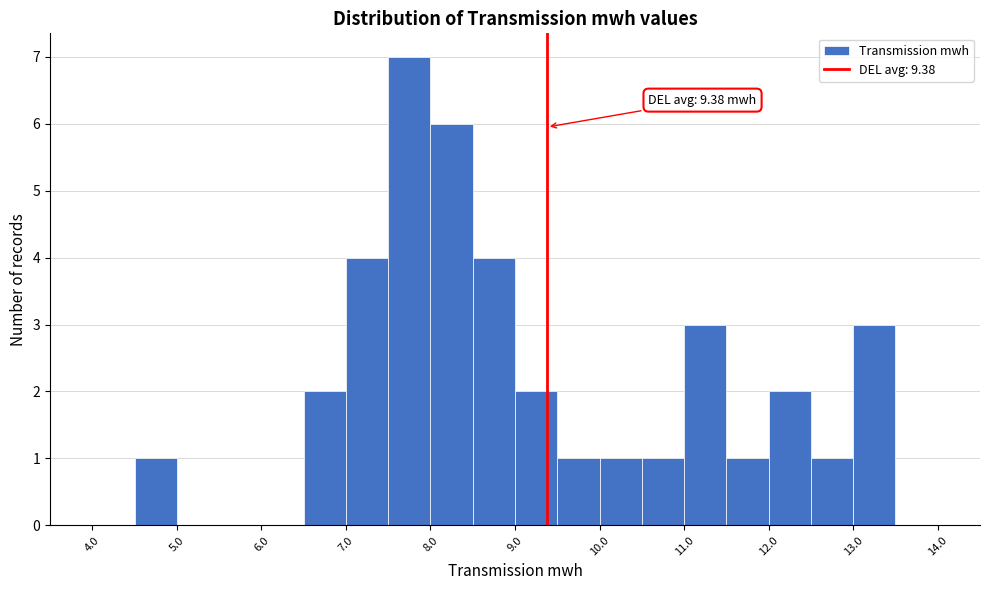

Which range on the x-axis has the tallest bar?

7.5 to 8.0